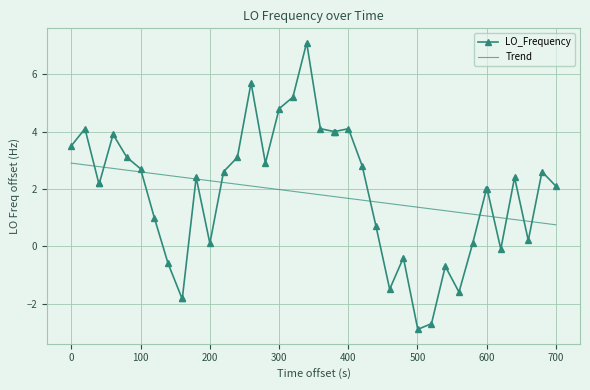

Which series has the widest spread of values?

LO_Frequency